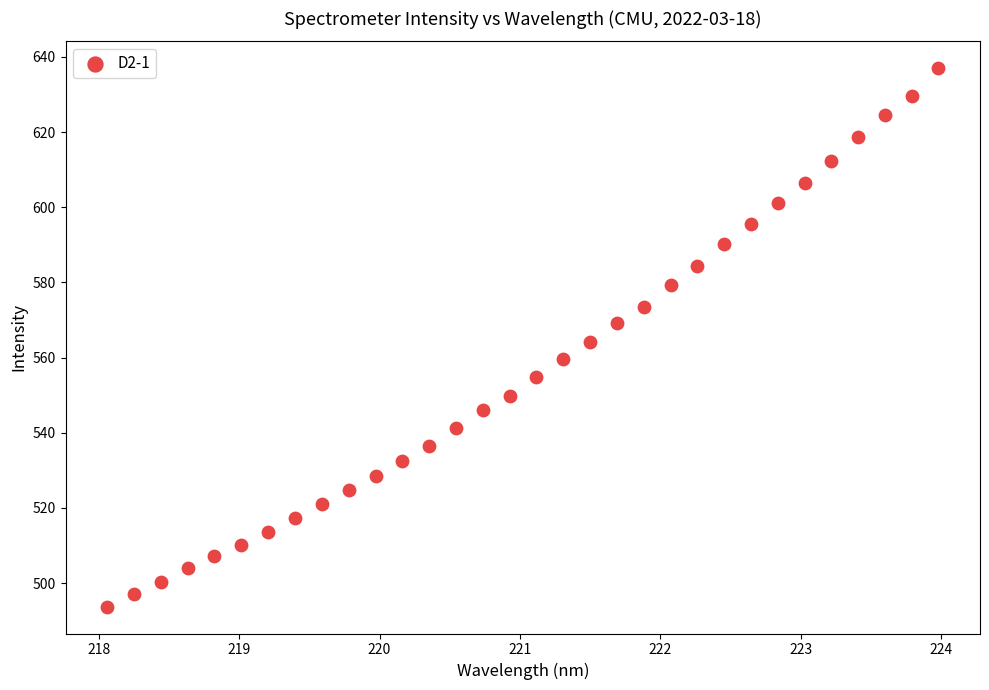

What is the range of X values (max minus min)?

5.9